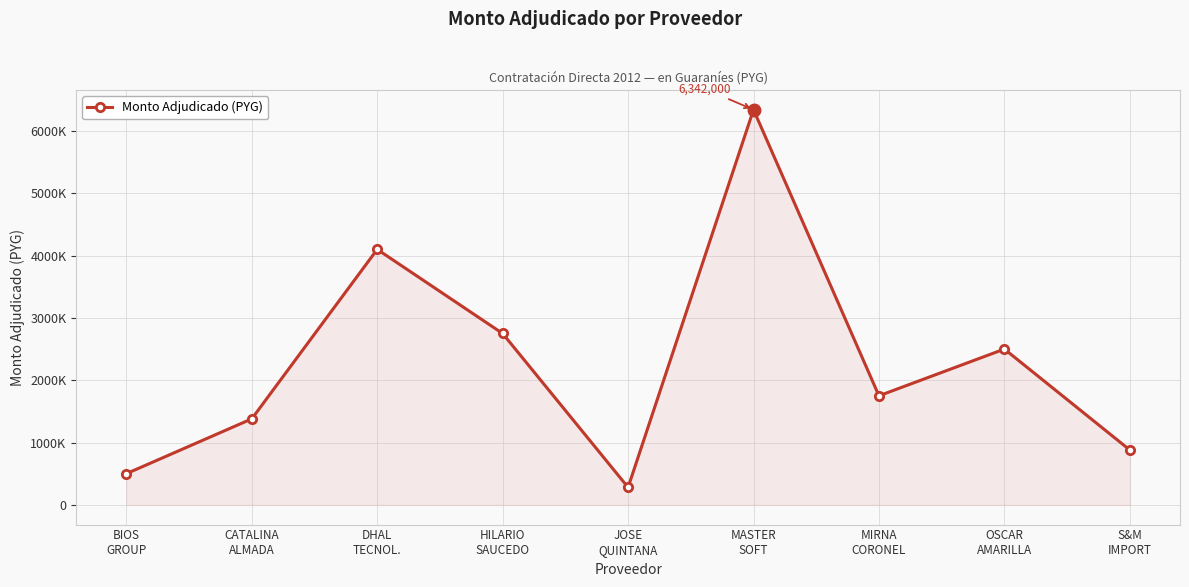

What is the sum of all values?

20482000